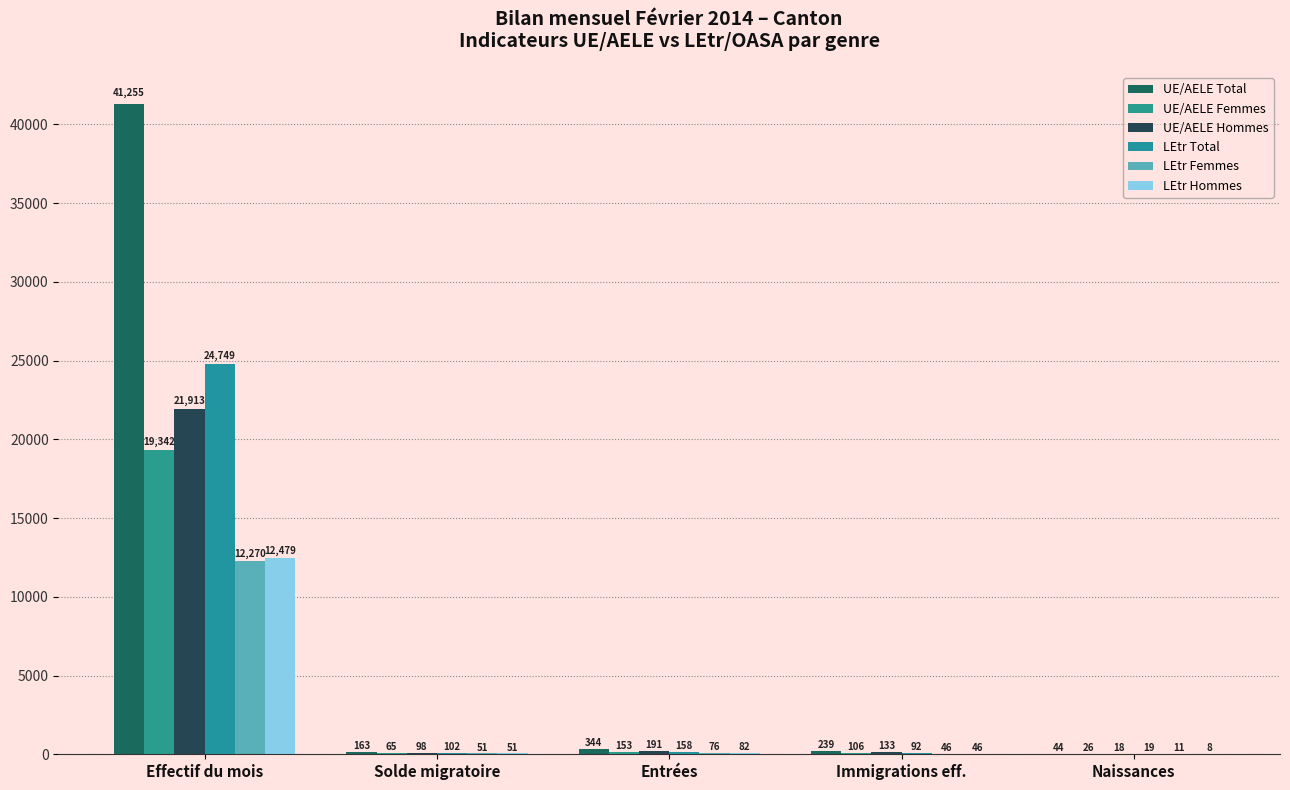

How many distinct data groups are displayed?

6